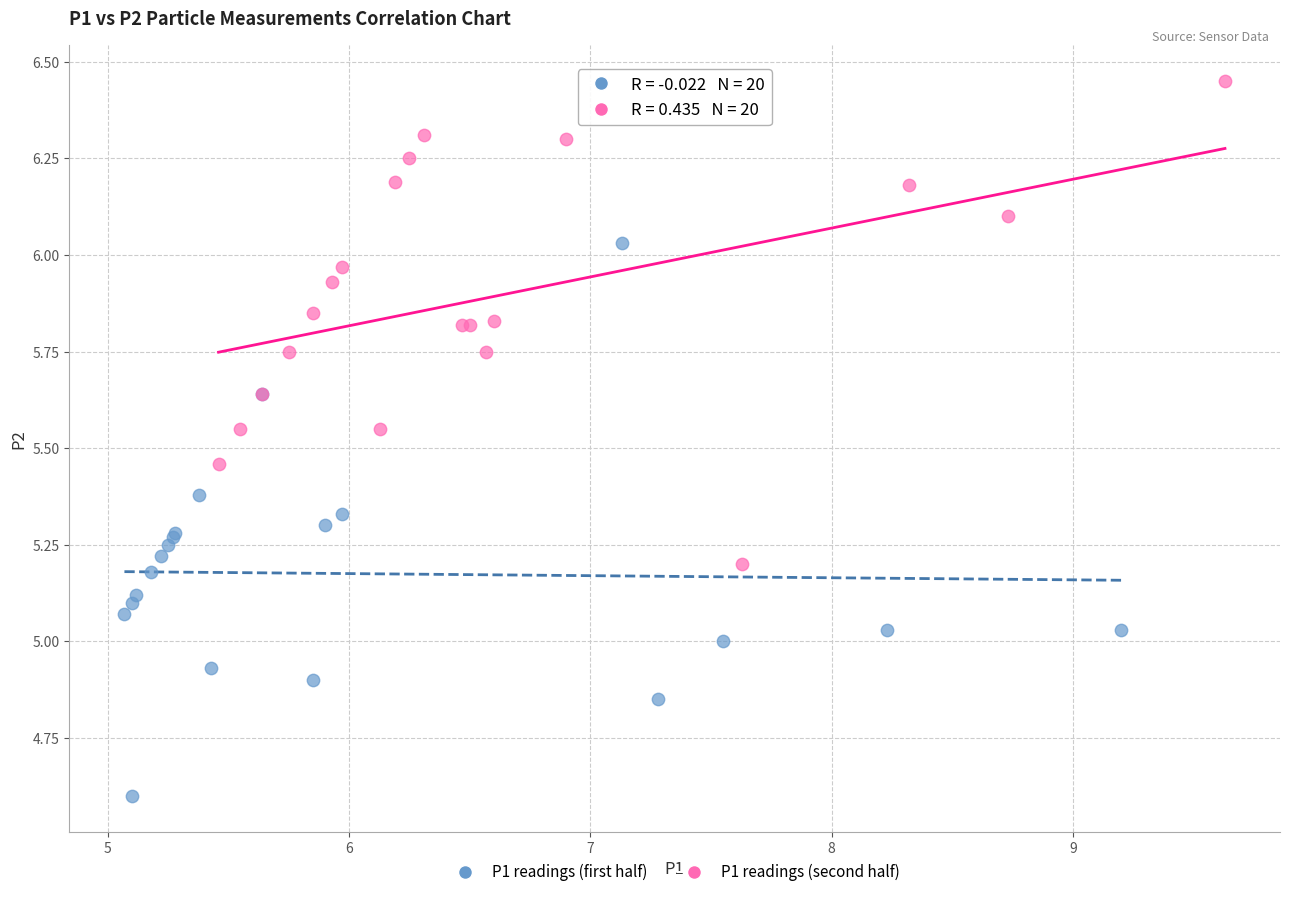

What are all the series names shown in the legend?

P1 readings (first half), P1 readings (second half)